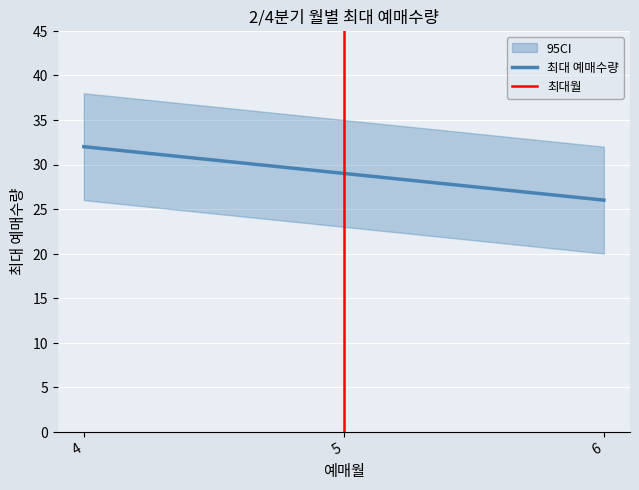

What is the sum of all values?

87